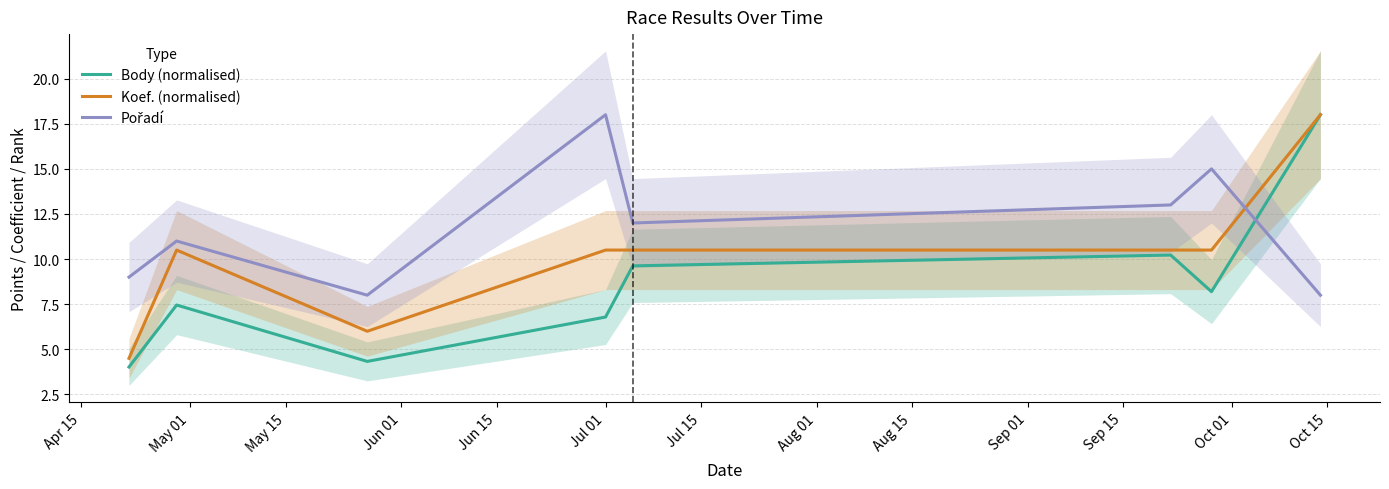

What is the maximum value for Koef. (normalised)?

18.0